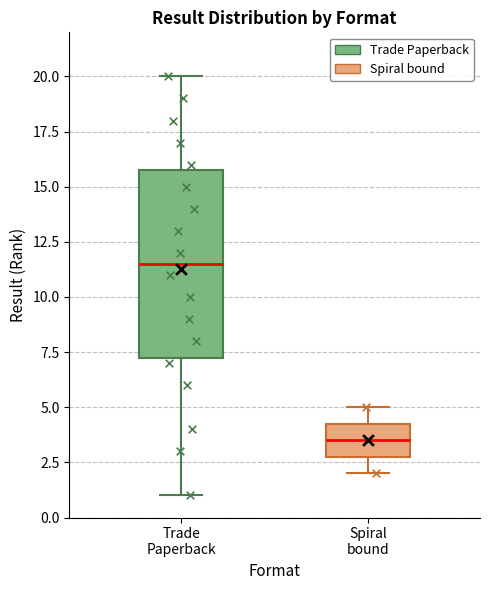

Reading left to right, transcribe this box plot: for each box, give where its median line is, the range the box spans, and where its two whiskers end, as read against the y-axis. The values are not printed on the chart, so give them approximately, as read against the axis.

Trade Paperback: median 11.5, box 7.5 to 16.0, whiskers 1.0 to 20.0
Spiral bound: median 3.5, box 3.0 to 4.5, whiskers 2.0 to 5.0